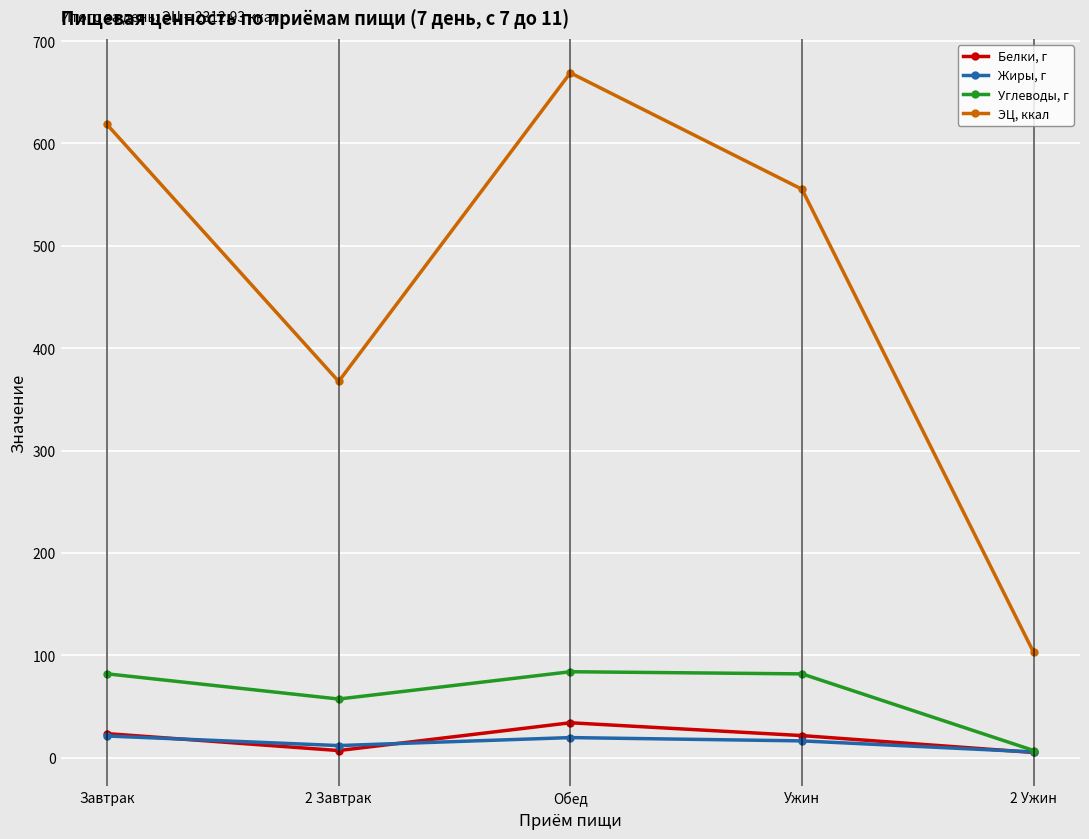

True or false: Углеводы, г and ЭЦ, ккал intersect in this chart.

False